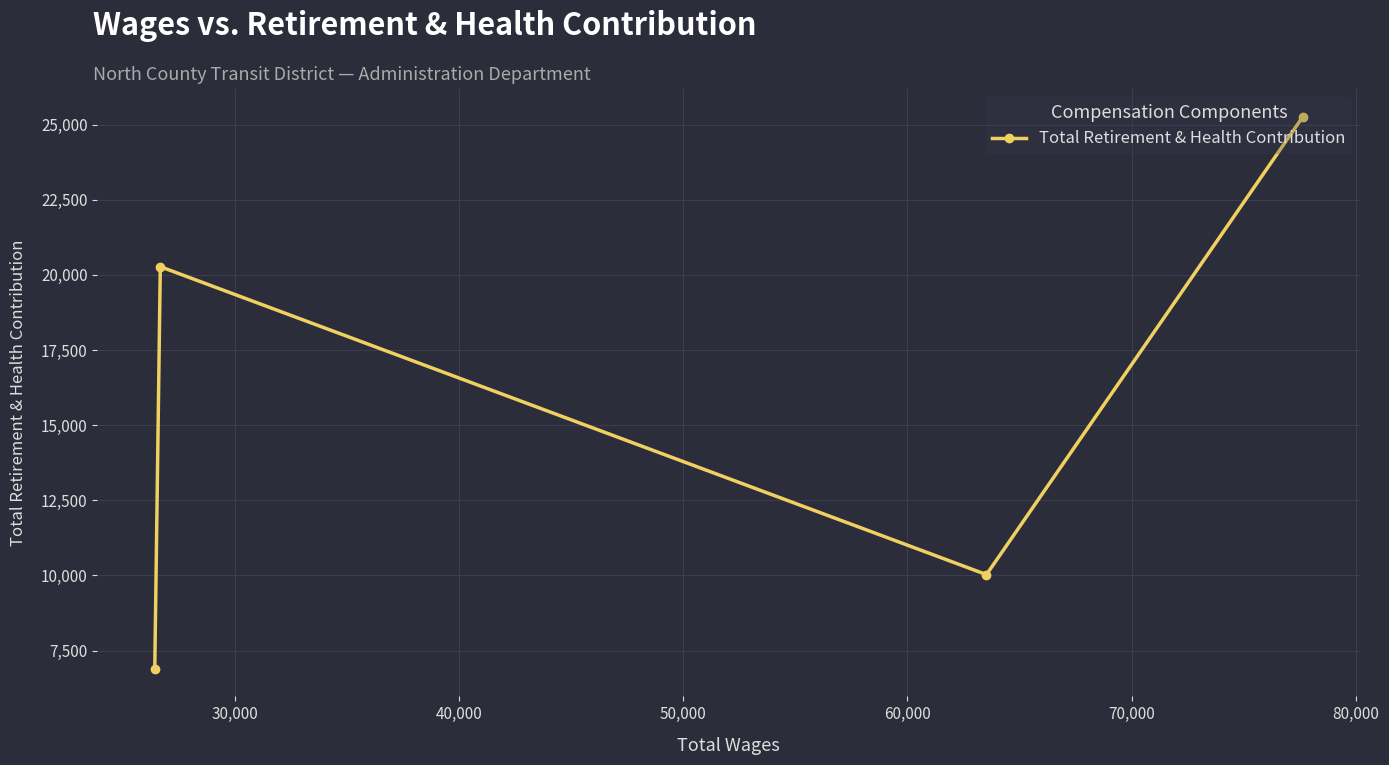

What is the minimum value shown in the chart?

6895